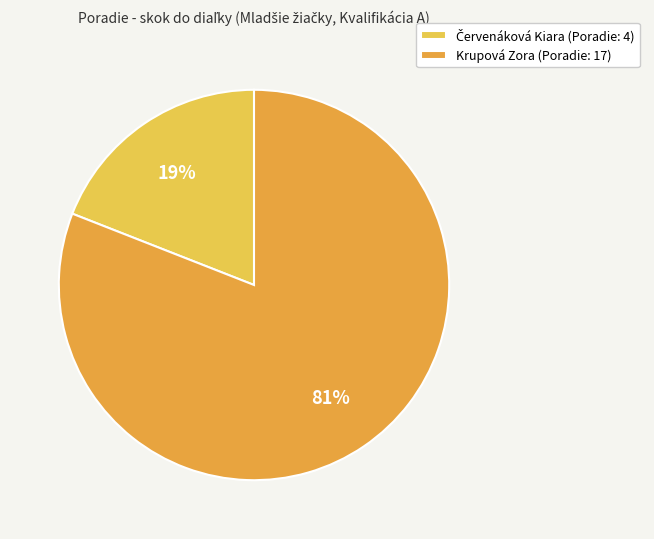

Does Červenáková Kiara represent more than half of the total?

No